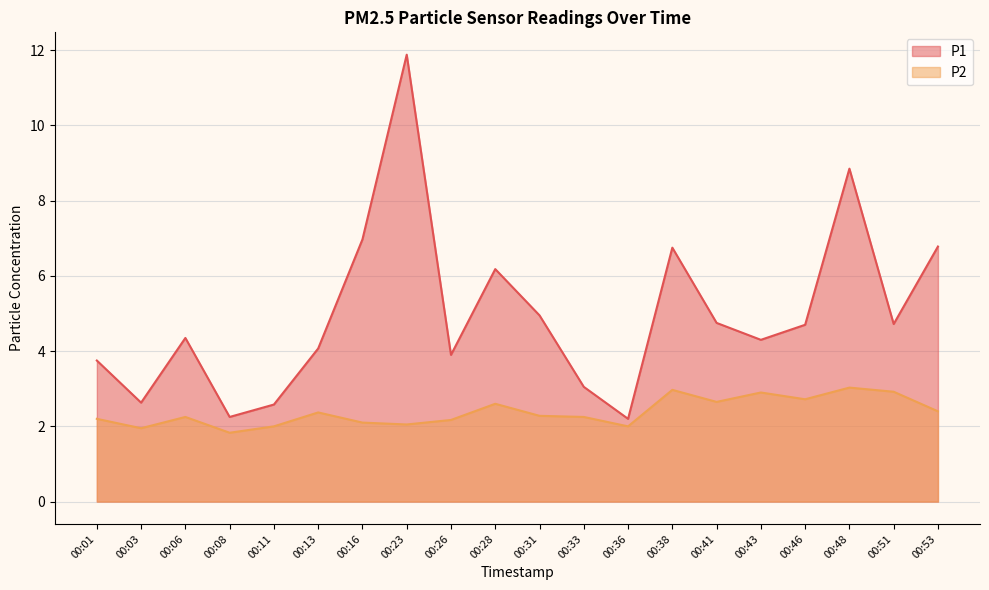

Reading left to right, list all the values displayed in this chart.

P1: 3.8	2.6	4.3	2.2	2.6	4.1	7.0	11.9	3.9	6.2	5.0	3.0	2.2	6.8	4.8	4.3	4.7	8.8	4.7	6.8
P2: 2.2	1.9	2.2	1.8	2.0	2.4	2.1	2.0	2.2	2.6	2.3	2.2	2.0	3.0	2.6	2.9	2.7	3.0	2.9	2.4